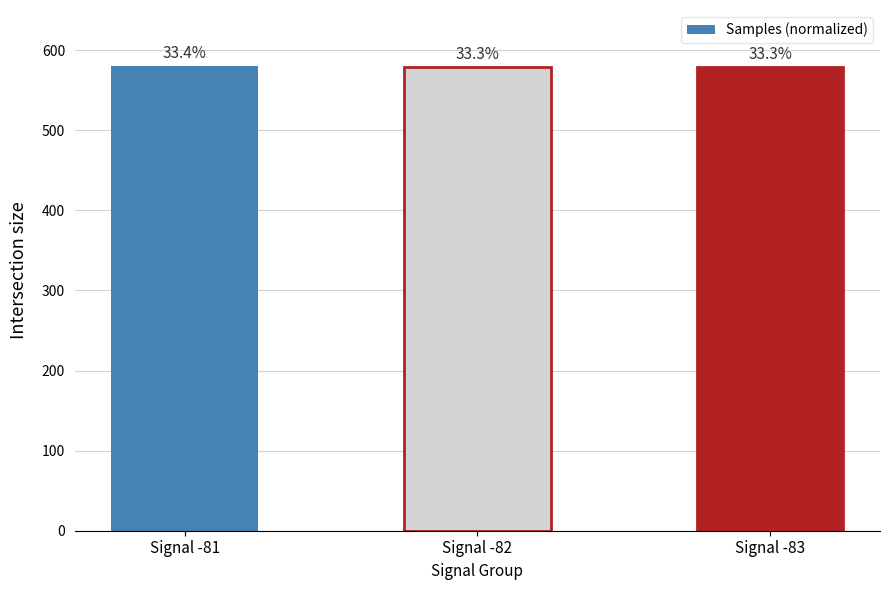

Does the chart contain any negative values?

No